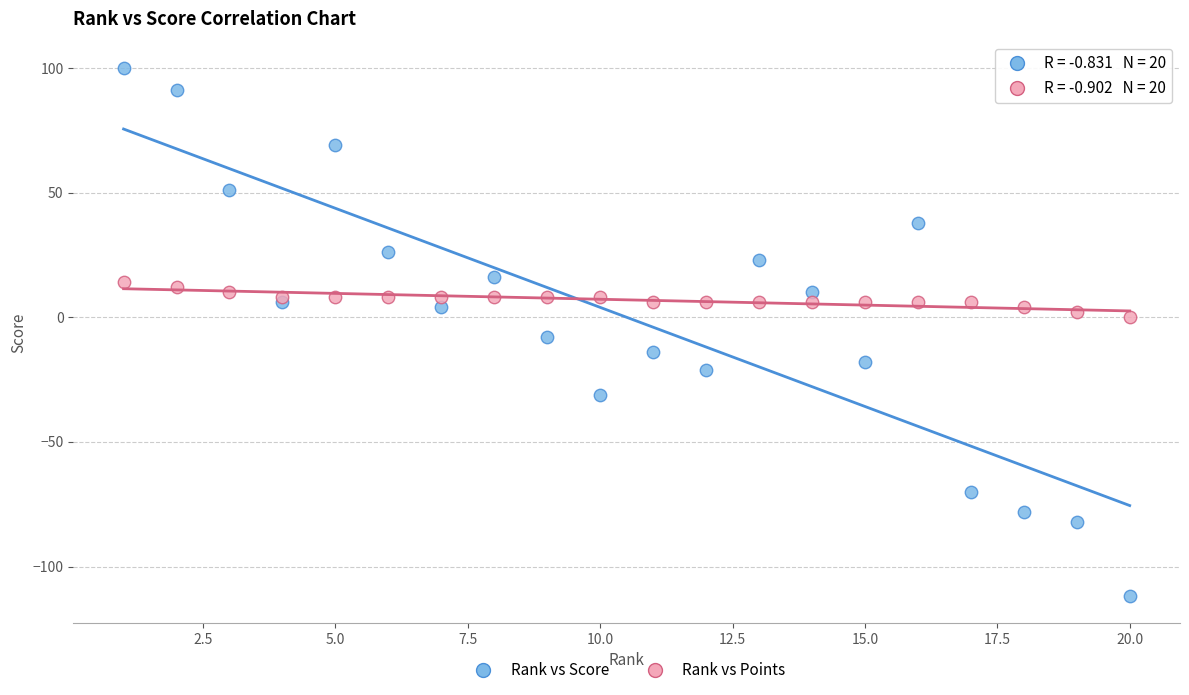

What is the X range (max minus min) for the scatter plot?

19